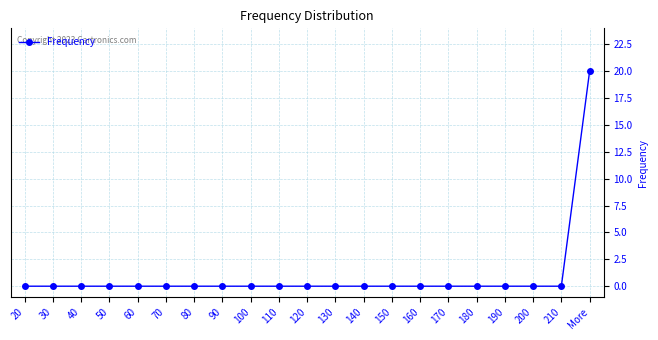

At which category does the chart reach its peak across all series?

More